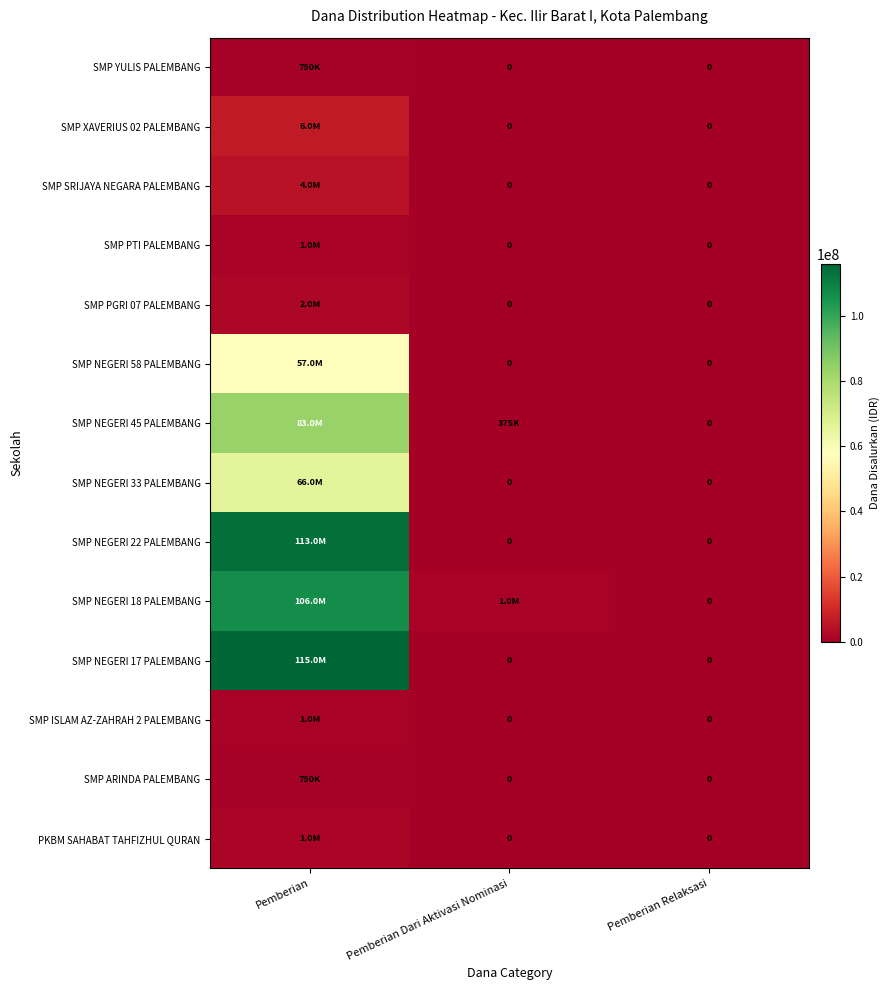

At Pemberian Relaksasi, list the series in order from smallest to largest.

PKBM SAHABAT TAHFIZHUL QURAN, SMP ARINDA PALEMBANG, SMP ISLAM AZ-ZAHRAH 2 PALEMBANG, SMP NEGERI 17 PALEMBANG, SMP NEGERI 18 PALEMBANG, SMP NEGERI 22 PALEMBANG, SMP NEGERI 33 PALEMBANG, SMP NEGERI 45 PALEMBANG, SMP NEGERI 58 PALEMBANG, SMP PGRI 07 PALEMBANG, SMP PTI PALEMBANG, SMP SRIJAYA NEGARA PALEMBANG, SMP XAVERIUS 02 PALEMBANG, SMP YULIS PALEMBANG